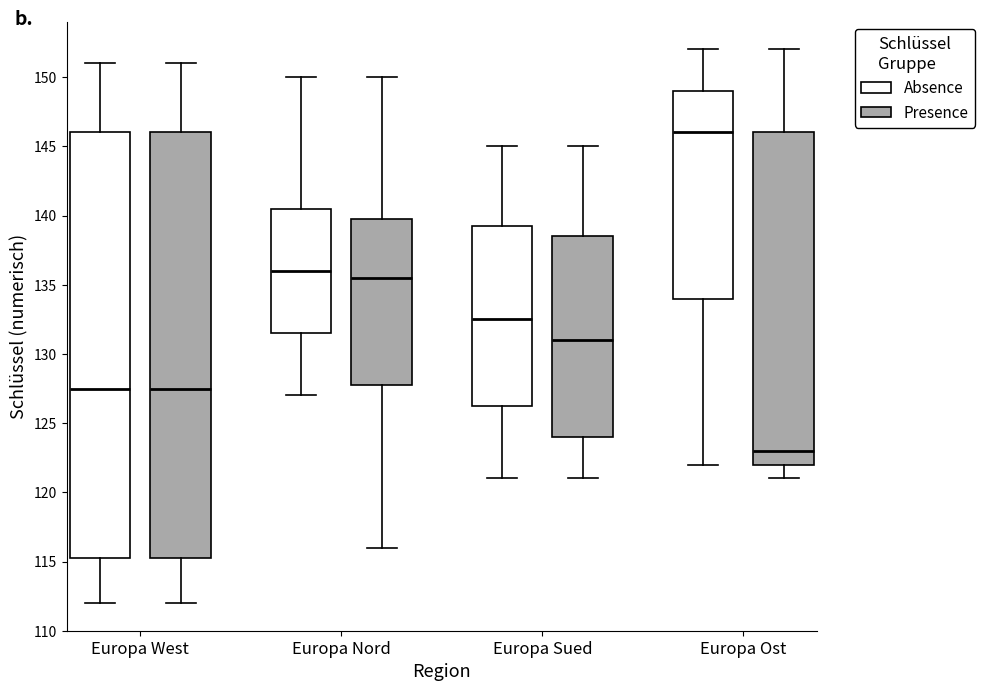

Reading left to right, read every box against the y-axis: the position of its median line, the range the box covers, and the ends of its whiskers. The values are not printed on the chart, so give them approximately, as read against the axis.

Europa West (Absence): median 127.5, box 115.5 to 146.0, whiskers 112.0 to 151.0
Europa West (Presence): median 127.5, box 115.5 to 146.0, whiskers 112.0 to 151.0
Europa Nord (Absence): median 136.0, box 131.5 to 140.5, whiskers 127.0 to 150.0
Europa Nord (Presence): median 135.5, box 128.0 to 140.0, whiskers 116.0 to 150.0
Europa Sued (Absence): median 132.5, box 126.5 to 139.5, whiskers 121.0 to 145.0
Europa Sued (Presence): median 131.0, box 124.0 to 138.5, whiskers 121.0 to 145.0
Europa Ost (Absence): median 146.0, box 134.0 to 149.0, whiskers 122.0 to 152.0
Europa Ost (Presence): median 123.0, box 122.0 to 146.0, whiskers 121.0 to 152.0